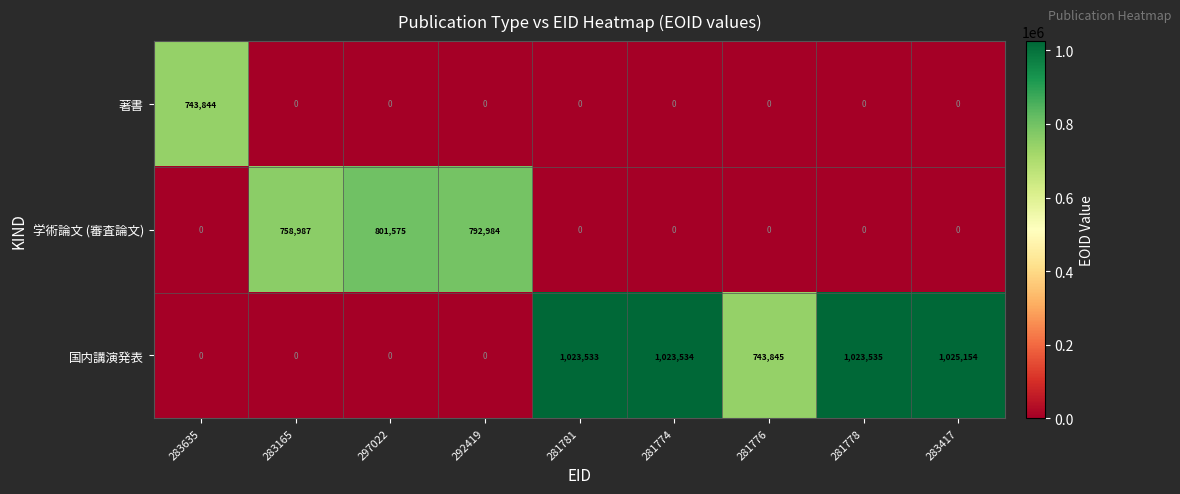

How many values in 国内講演発表 are above zero?

5